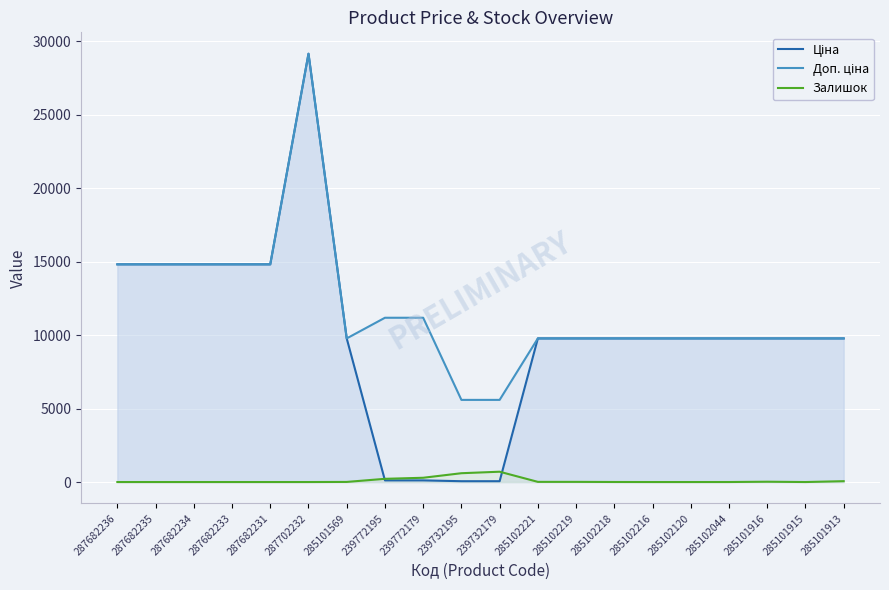

What is the label of the 7th point from the right?

285102218